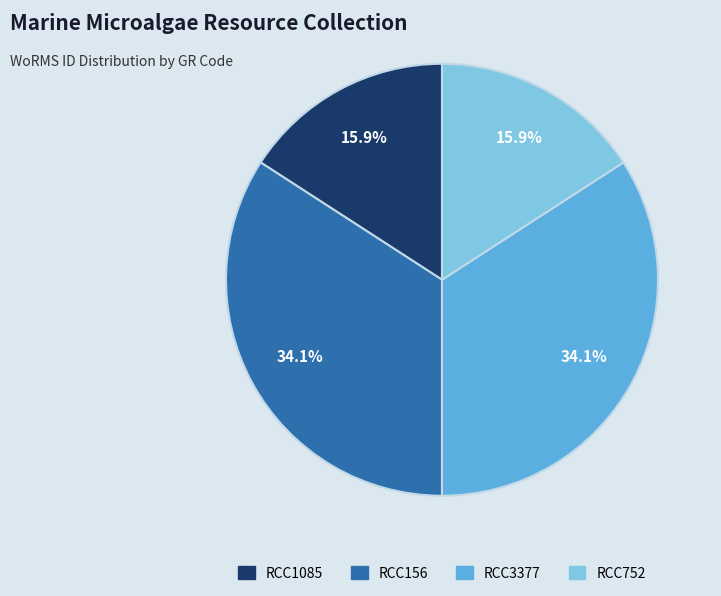

How many segments does this pie chart have?

4